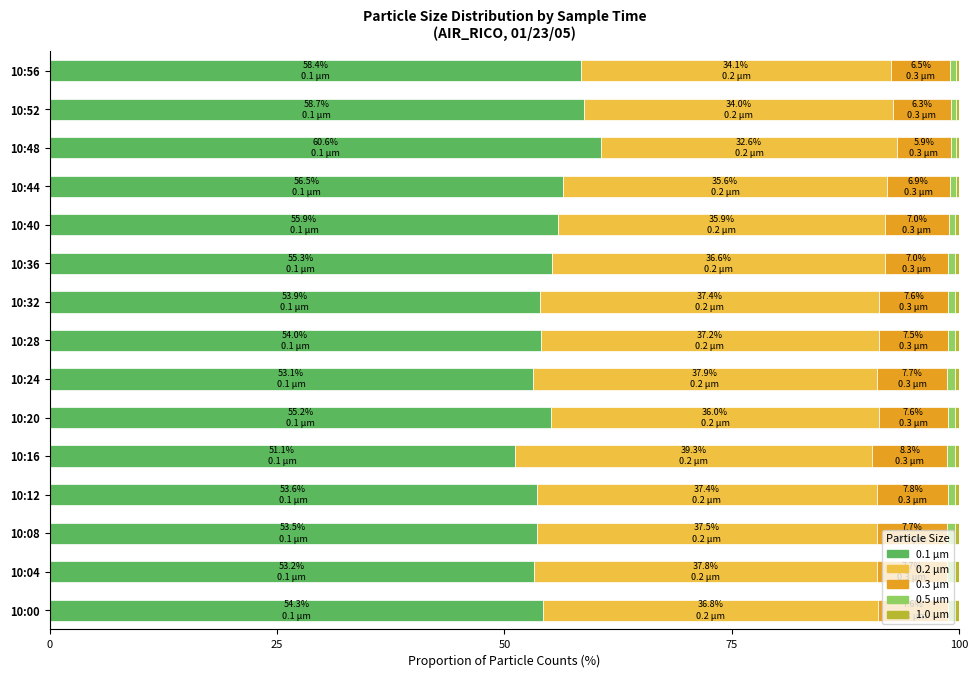

What is the difference between the maximum and minimum values in the 0.1 µm series?

9.5